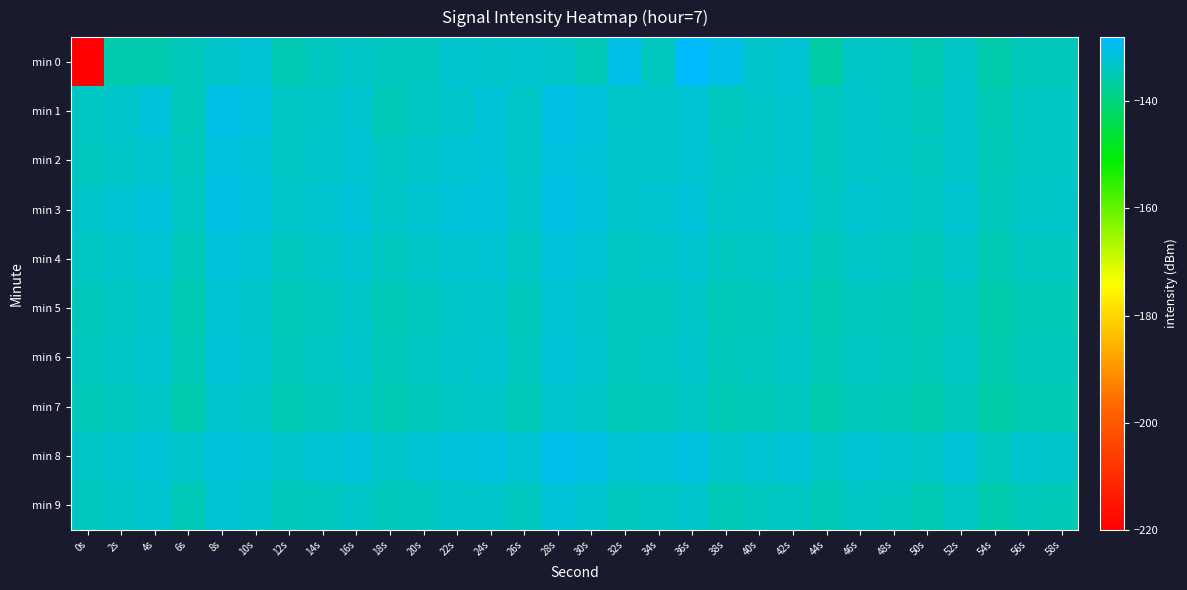

Rank the series at 30s from highest to lowest value.

min 8, min 3, min 1, min 2, min 4, min 6, min 9, min 5, min 7, min 0